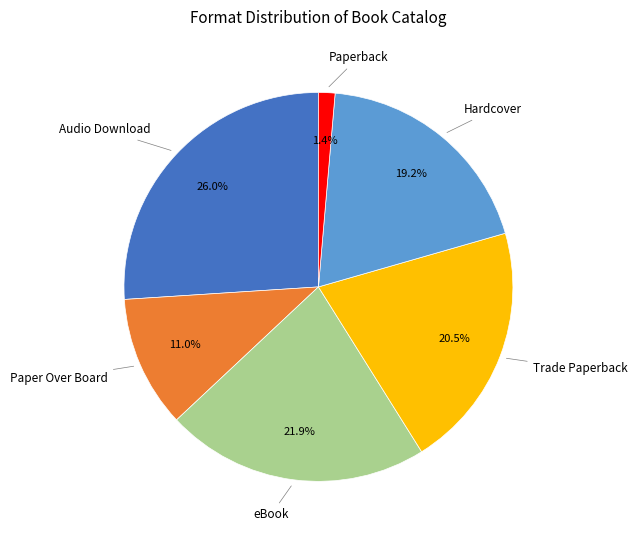

Is there a majority slice in this chart?

No